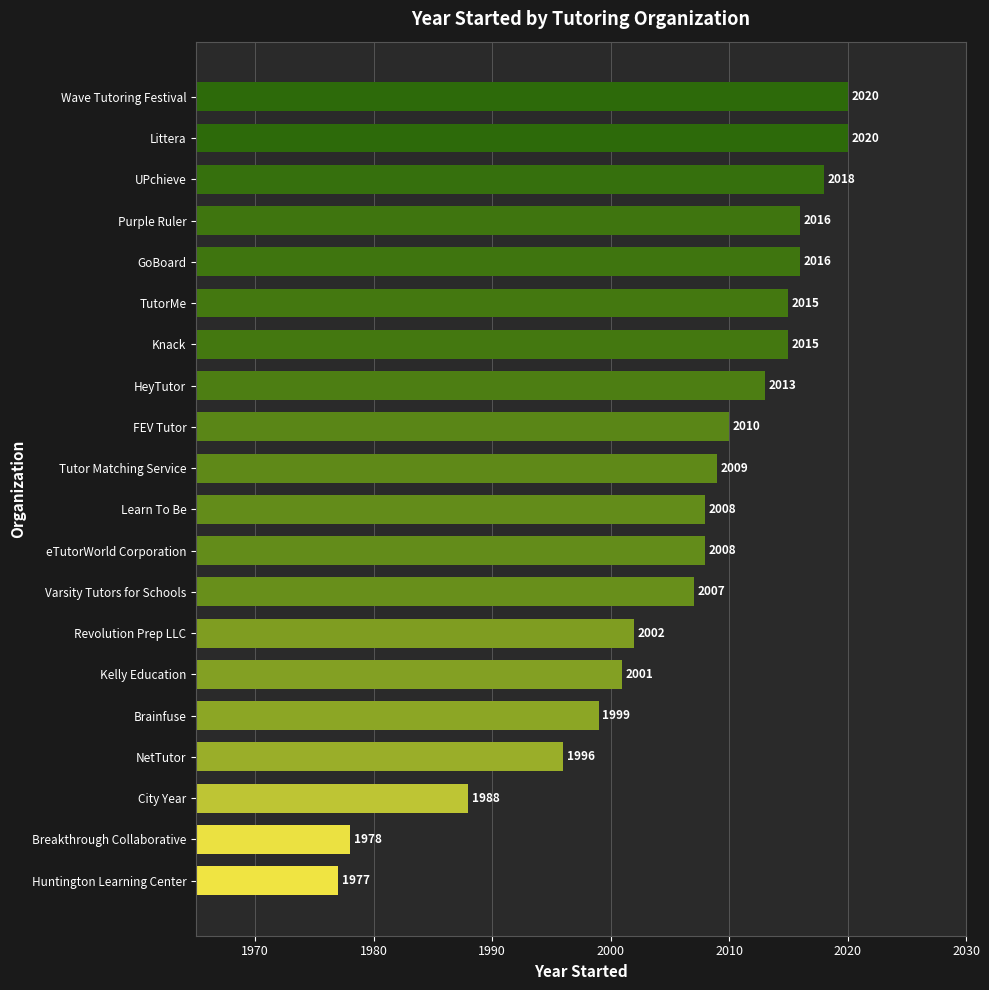

The chart shows a value of 2010 at FEV Tutor. True or false?

True